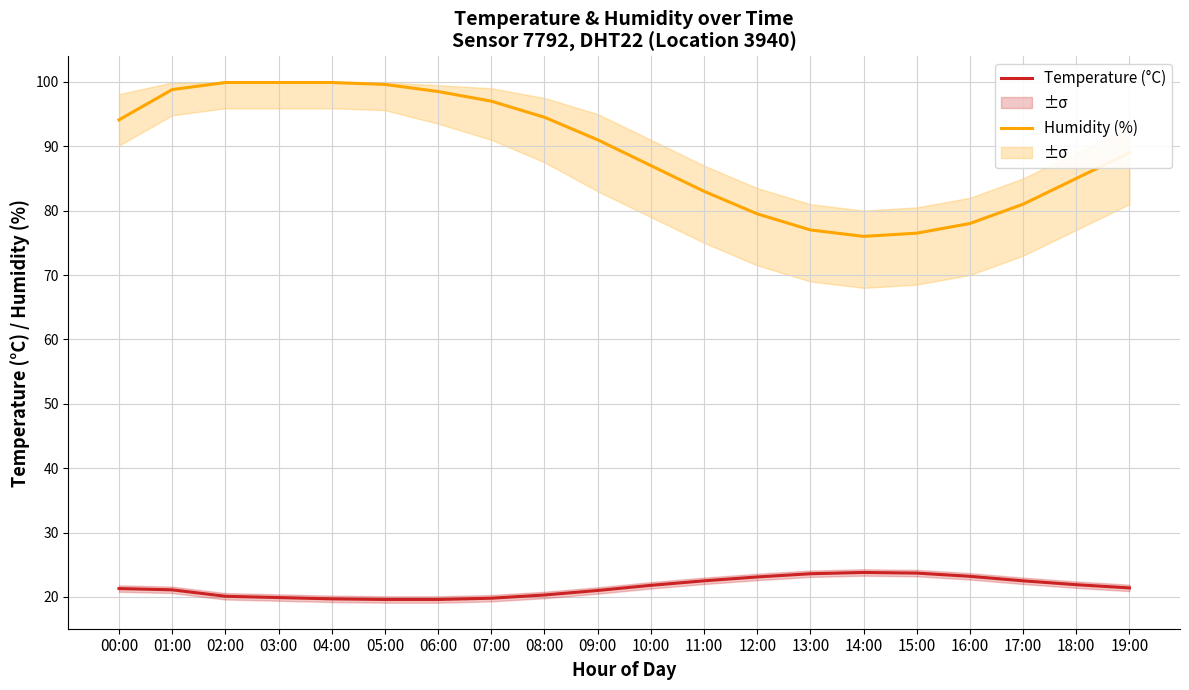

True or false: Humidity (%) and Temperature (°C) cross at least once.

False